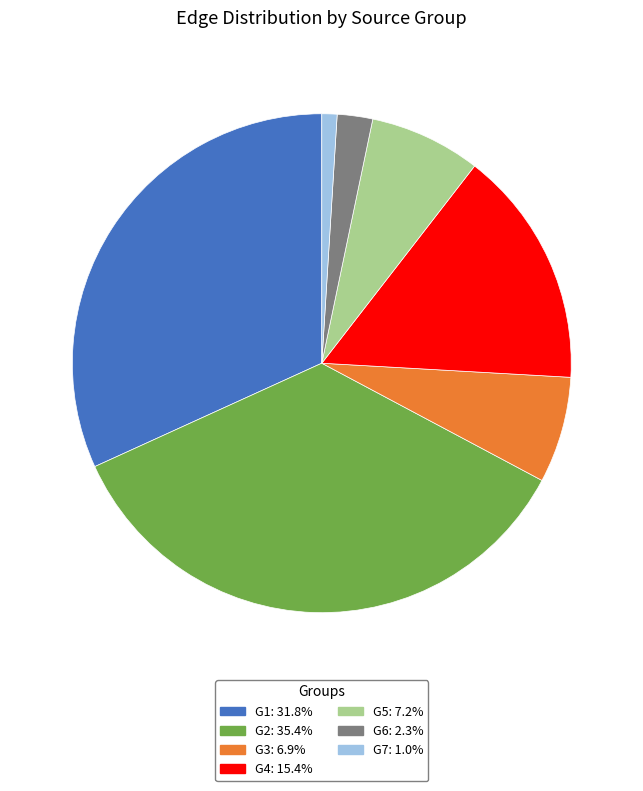

Is there any slice that represents more than half of the pie?

No